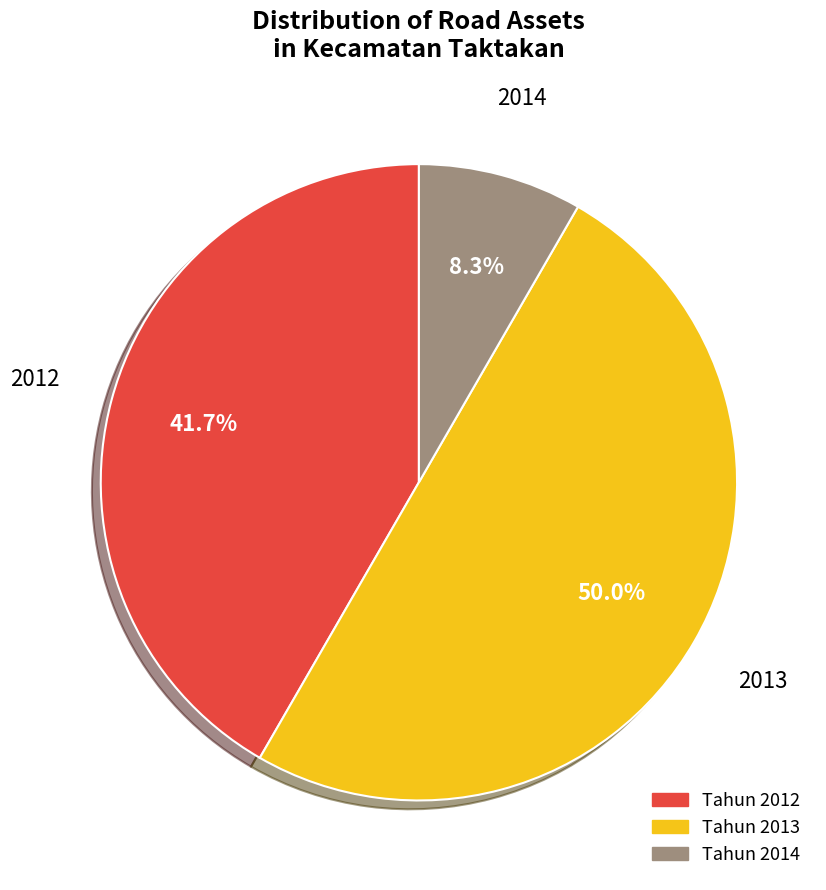

How many slices are in this pie chart?

3